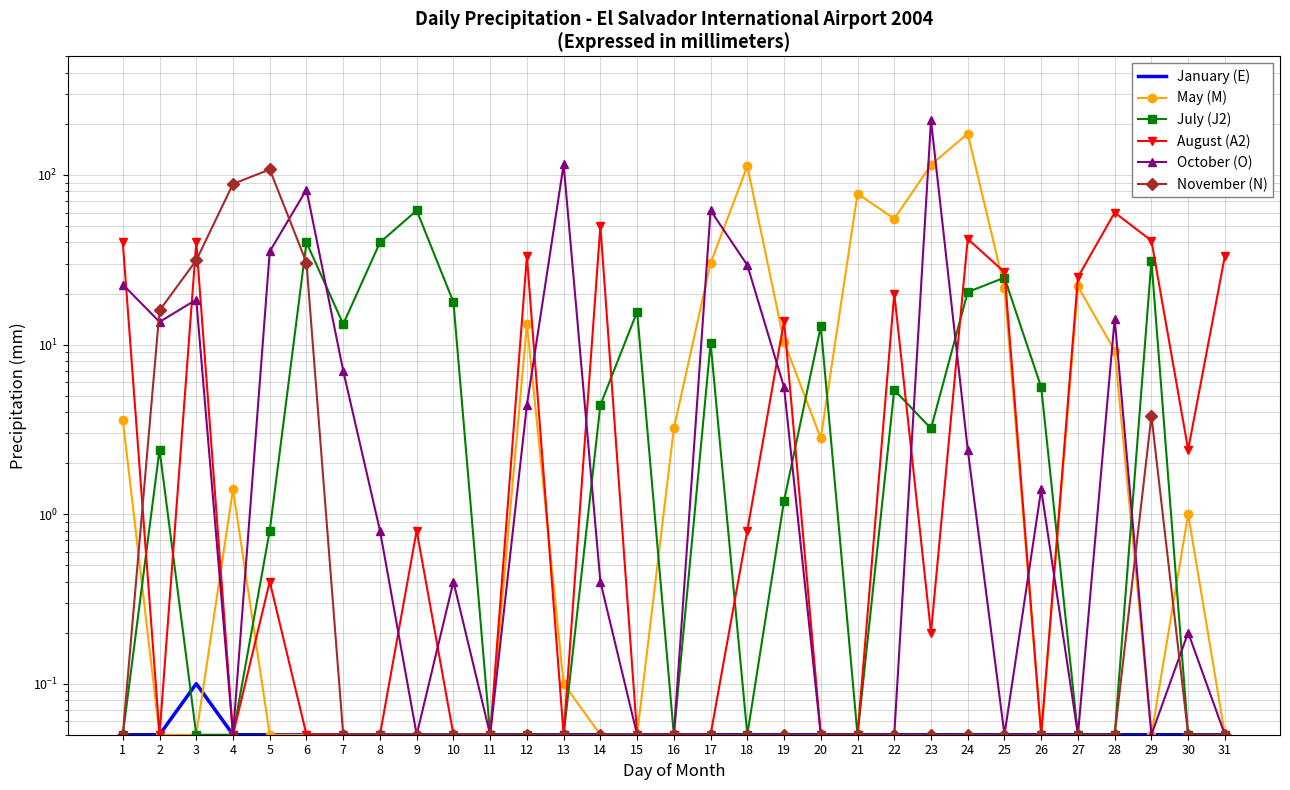

What is the highest value of the January (E) series?

0.1